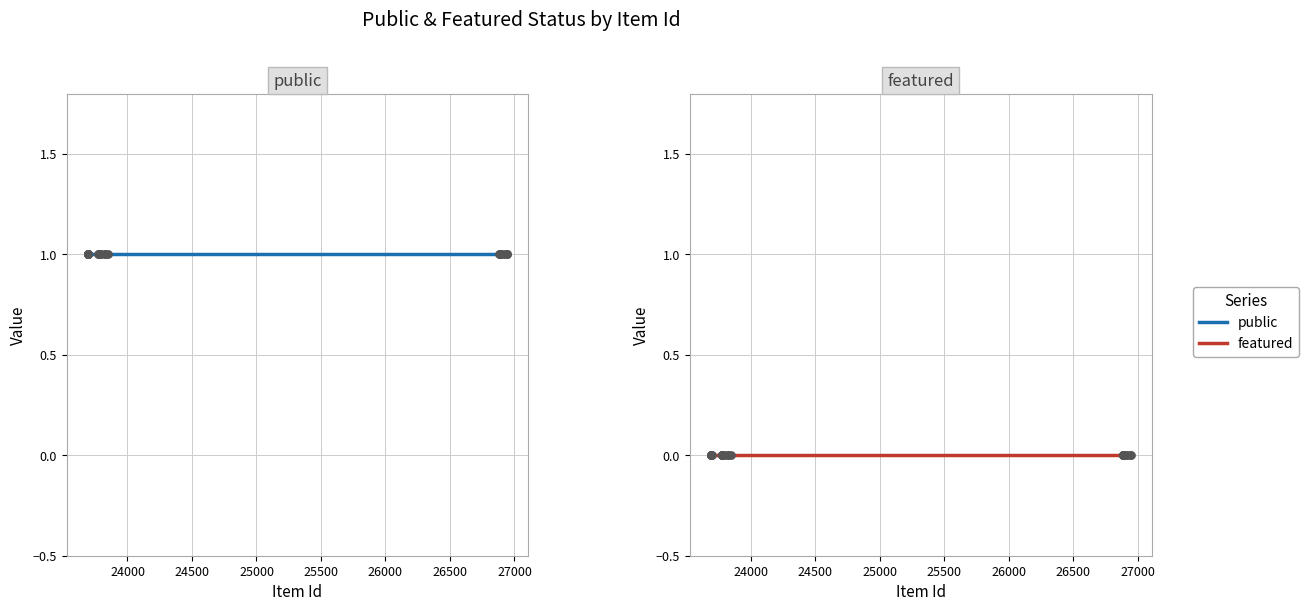

Which series contains the lowest Y value?

featured